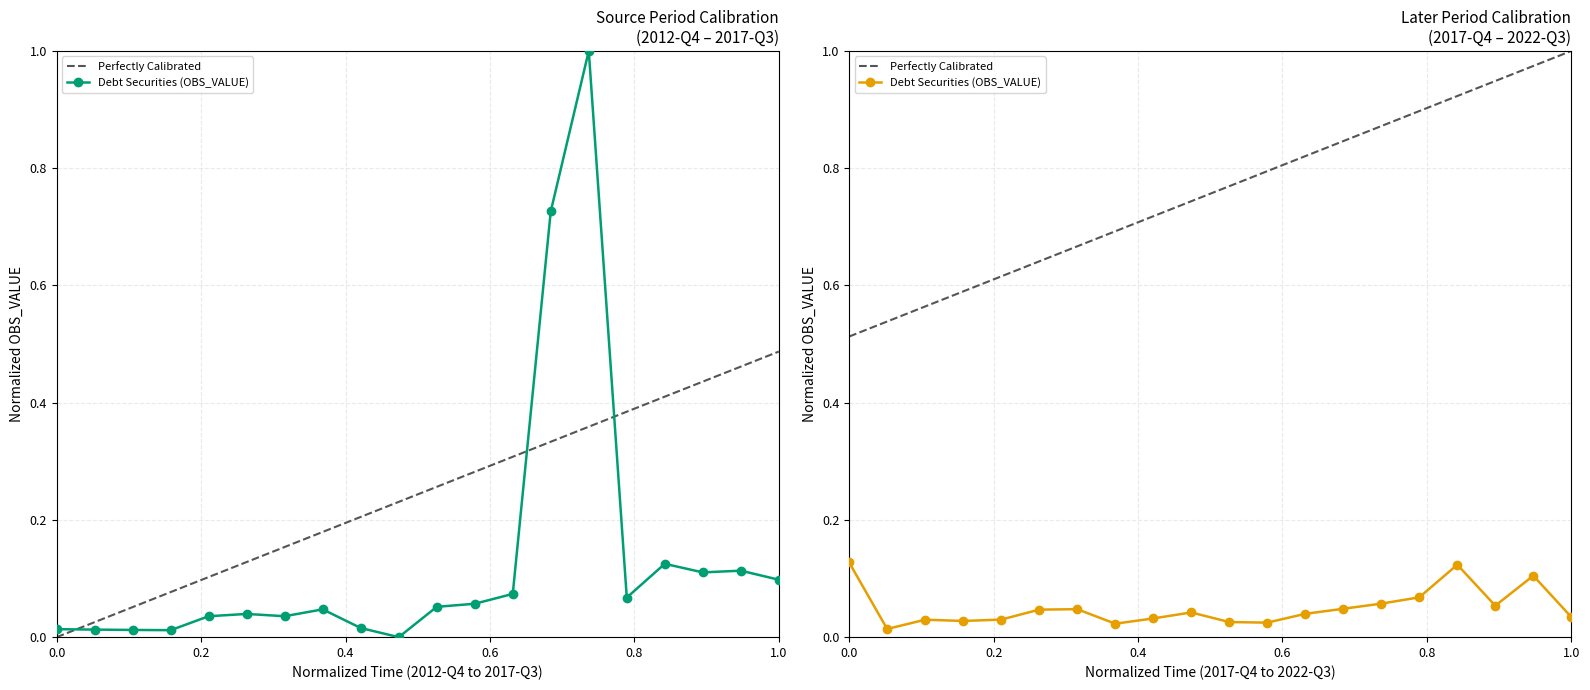

Does the chart have visible grid lines?

Yes